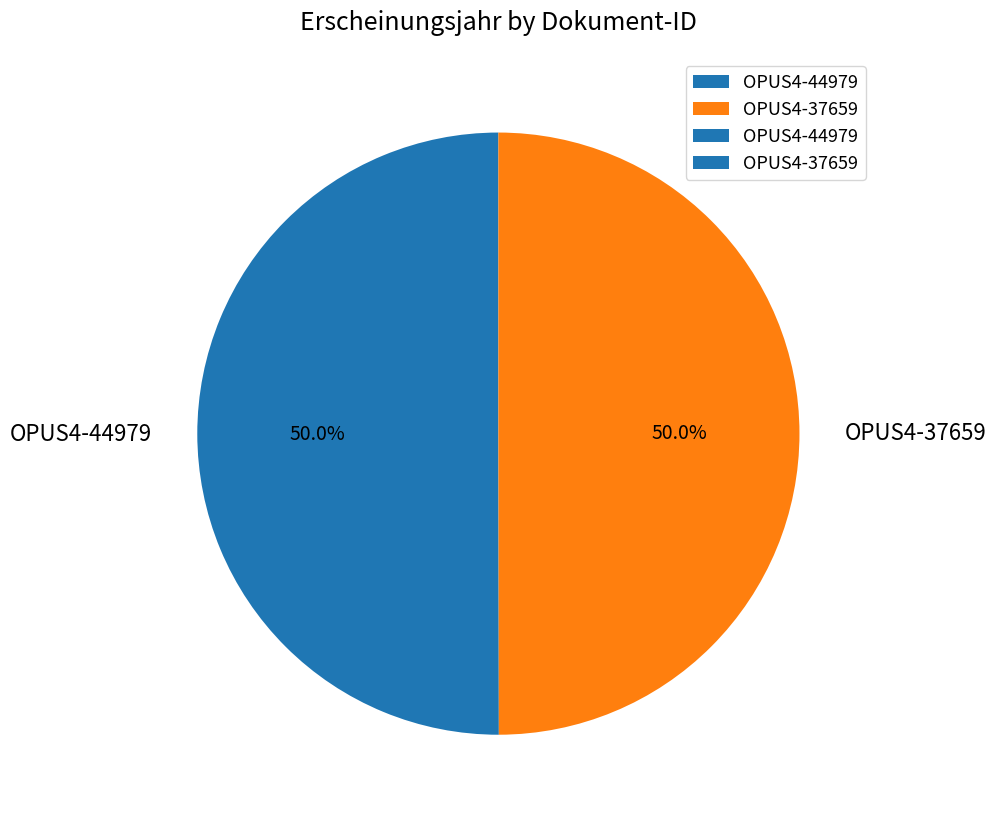

How much of the chart is everything except OPUS4-37659?

50.0%